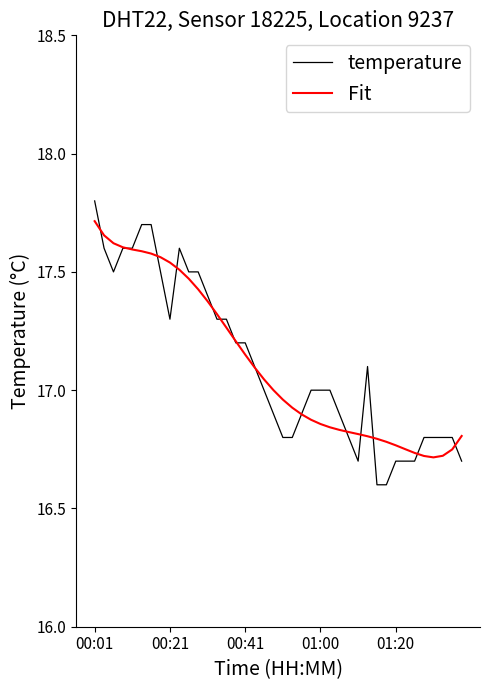

Which series has the largest range (max minus min)?

temperature